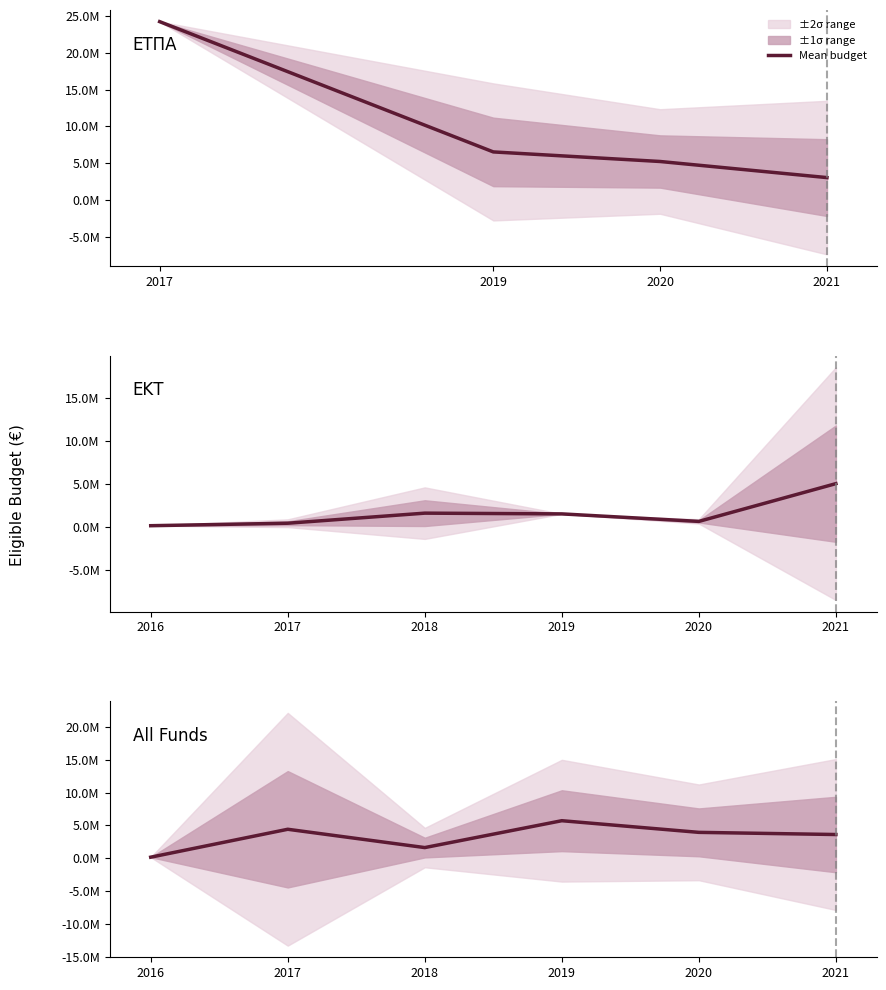

How many data points are above 3945576?

3